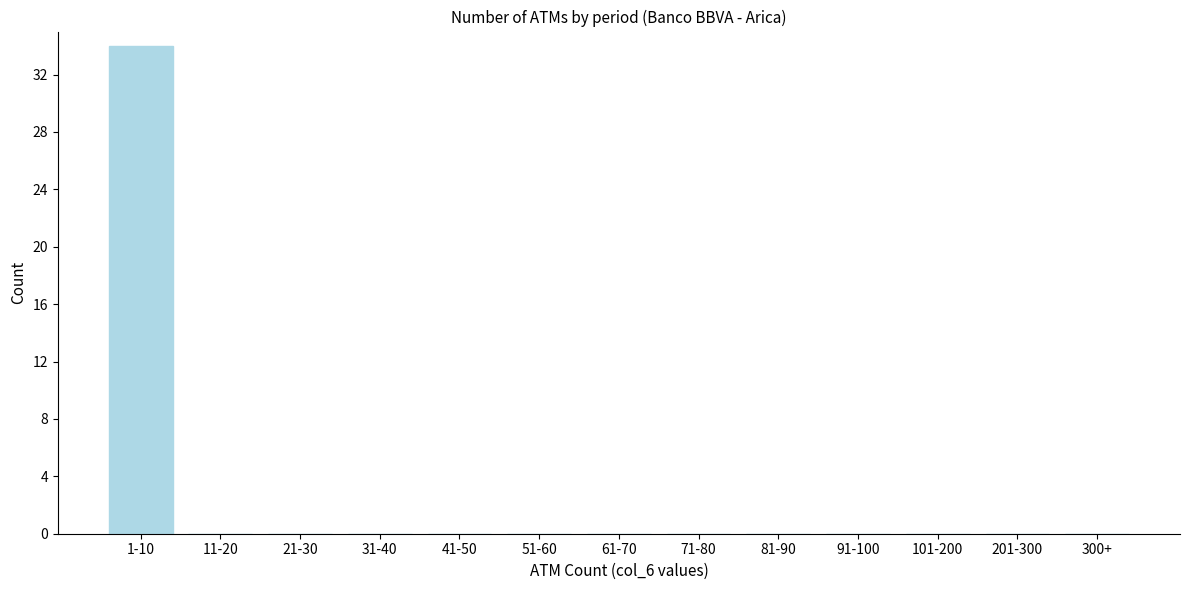

Reading left to right, transcribe all the data shown in this chart.

1-10=34	11-20=0	21-30=0	31-40=0	41-50=0	51-60=0	61-70=0	71-80=0	81-90=0	91-100=0	101-200=0	201-300=0	300+=0